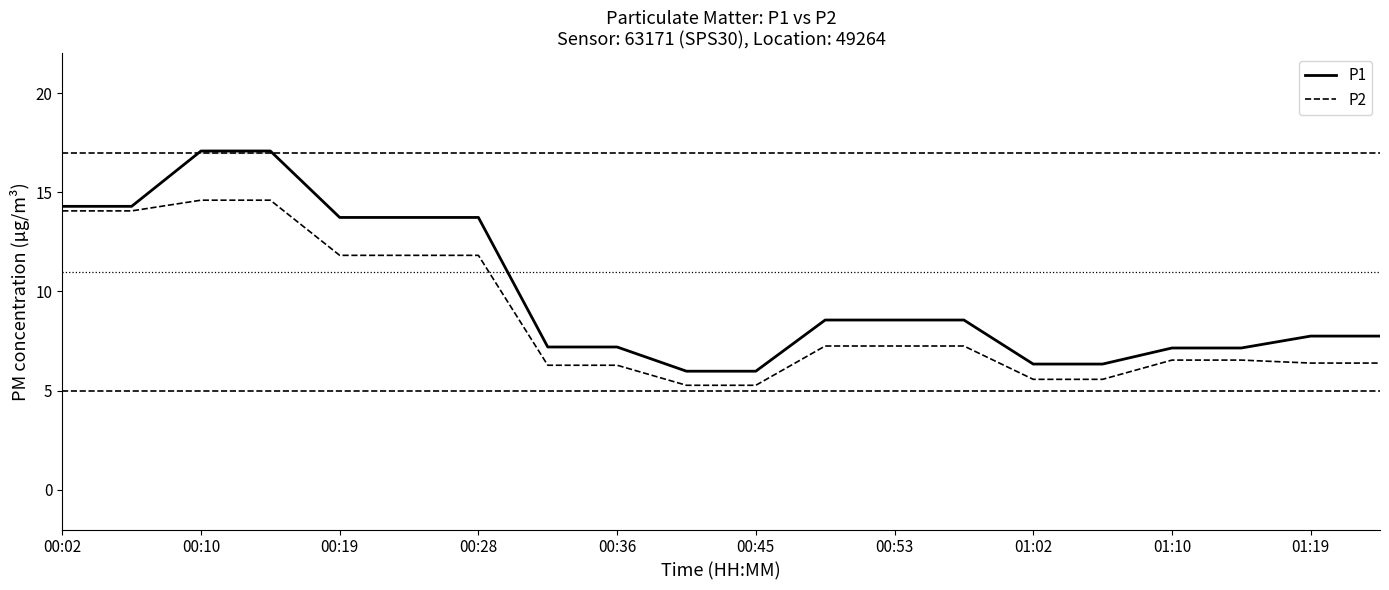

What is the maximum value for P1?

17.1